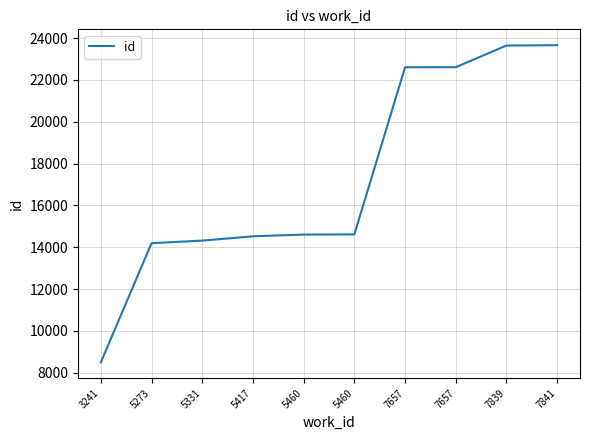

What is the greatest value displayed?

23658